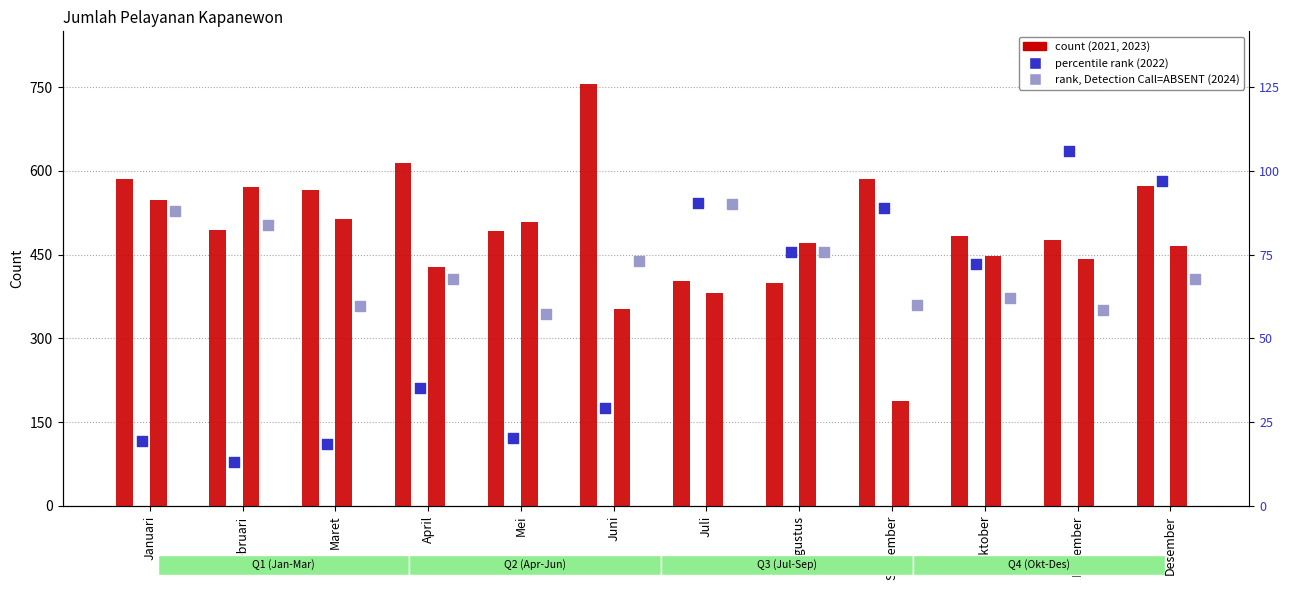

Which series has the largest total across all categories?

2021